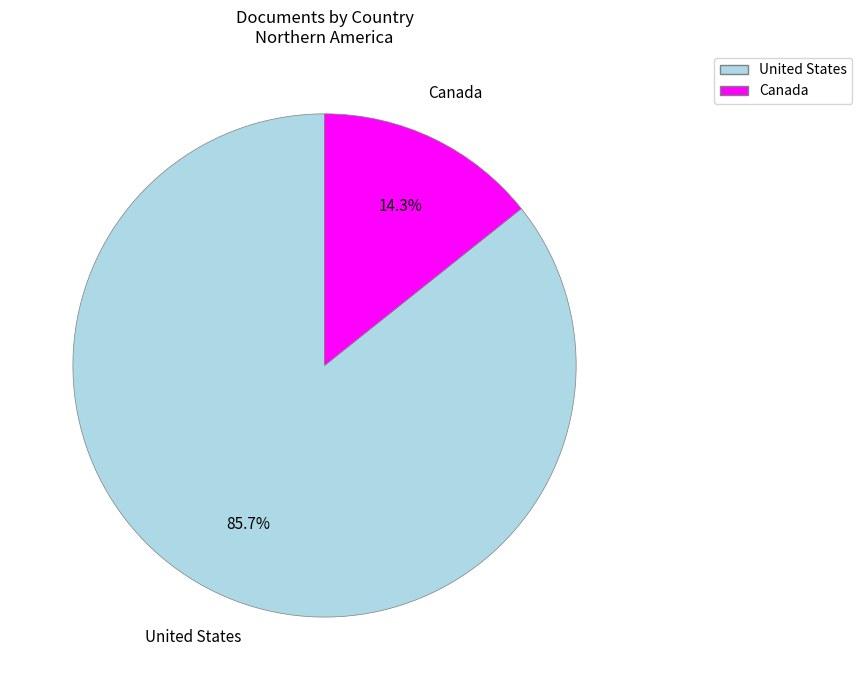

Is Canada the majority of the pie?

No